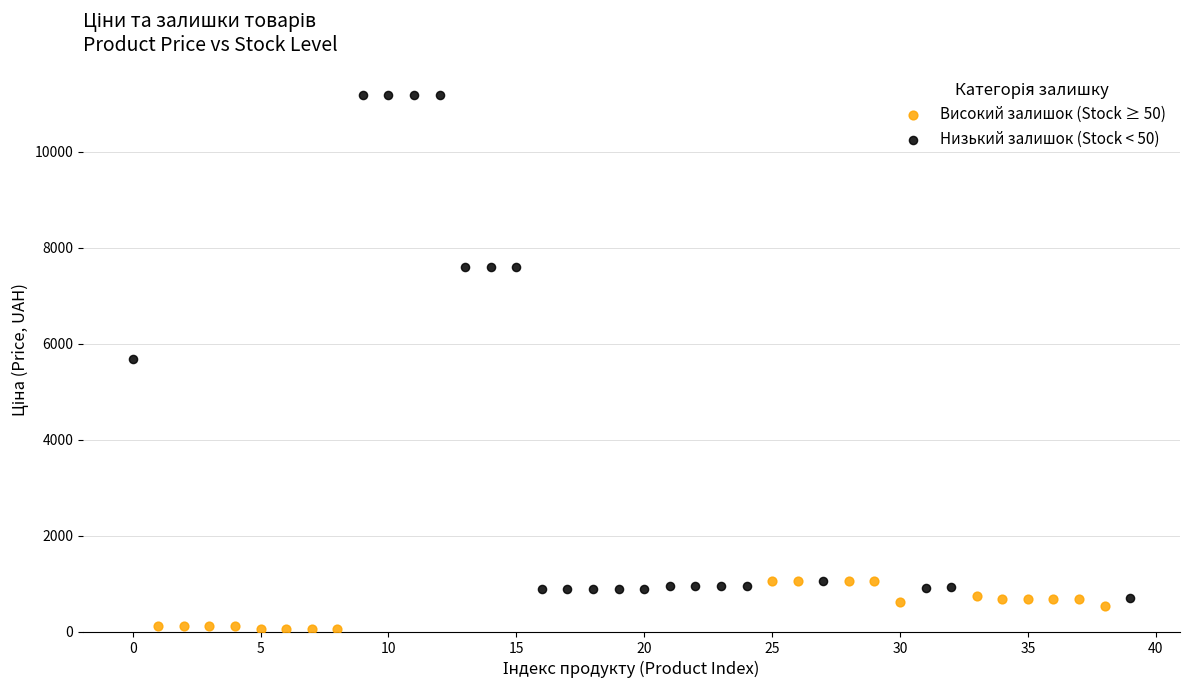

Which series reaches the maximum Y coordinate?

Низький залишок (Stock < 50)